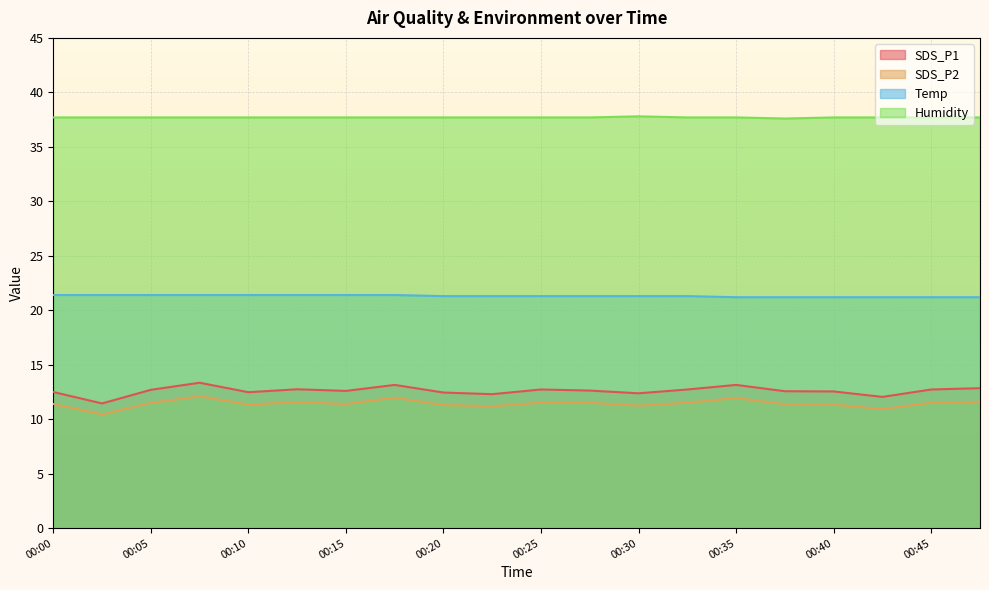

What is the difference between the highest and lowest values at 00:35?

25.8